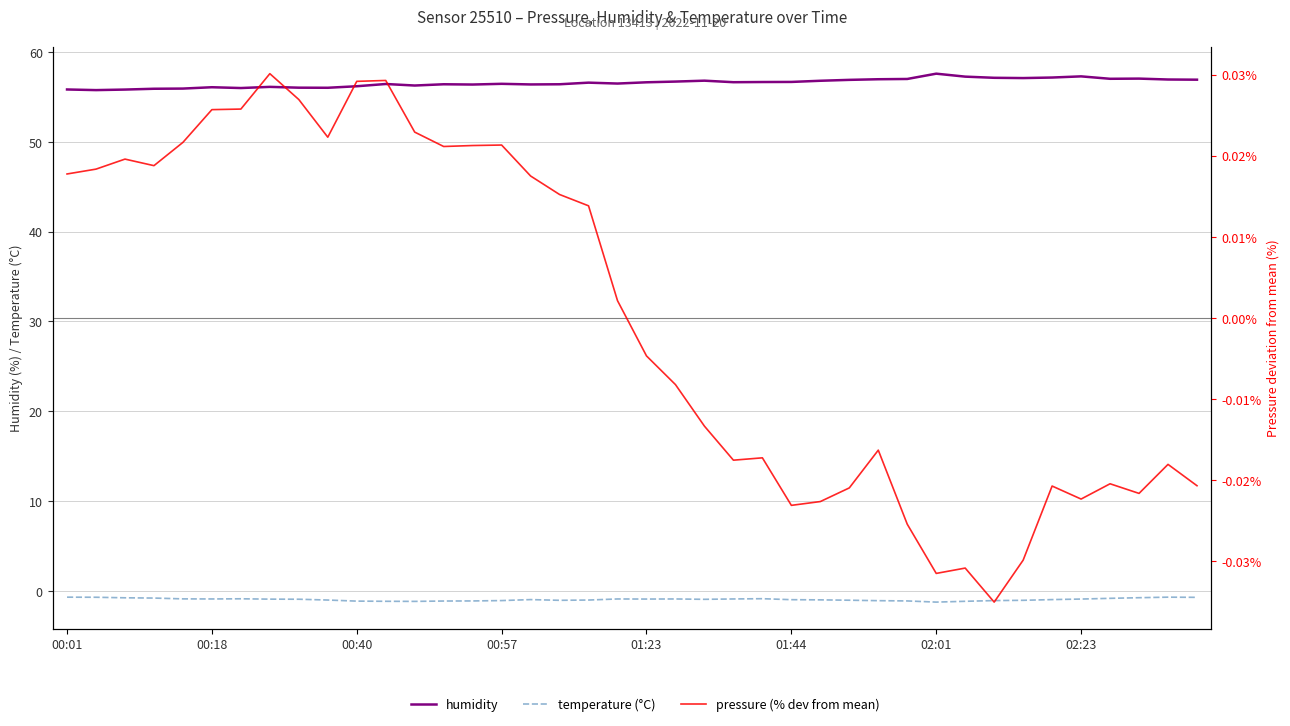

What is the spread (max minus min) of values at 28?

58.1